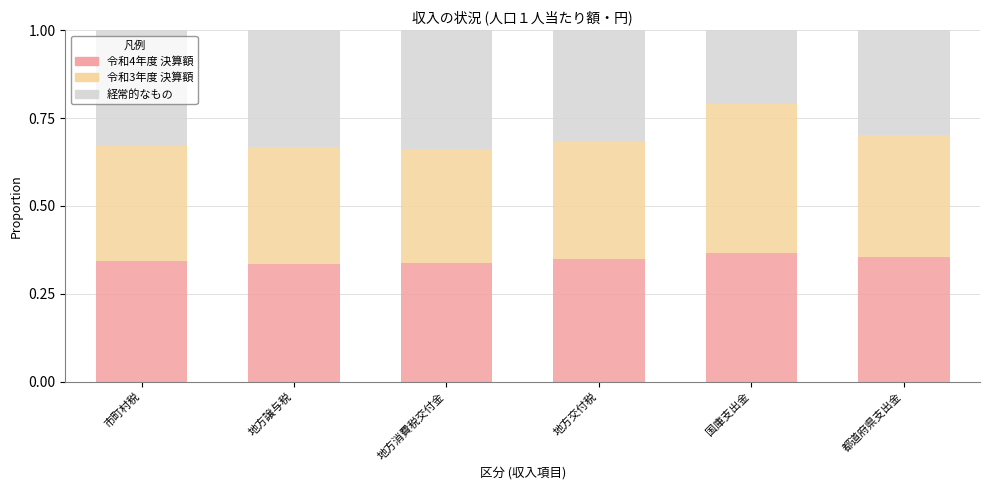

What is the total value across all series at 地方譲与税?

1.0